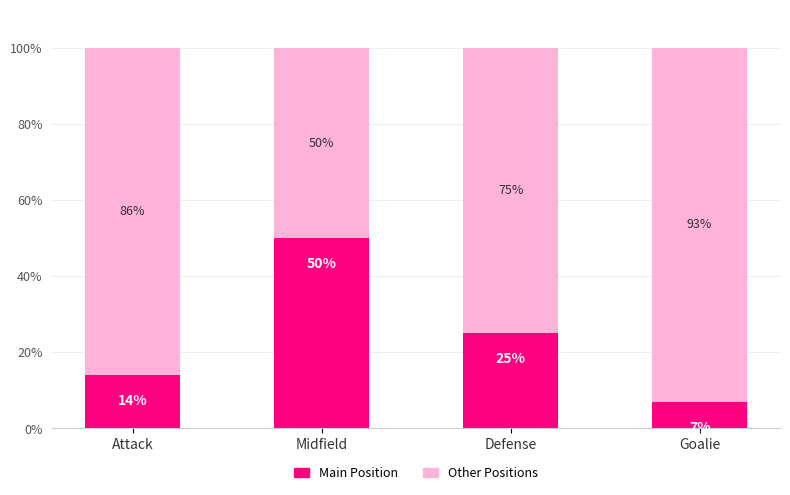

What is the highest value of the Main Position series?

50